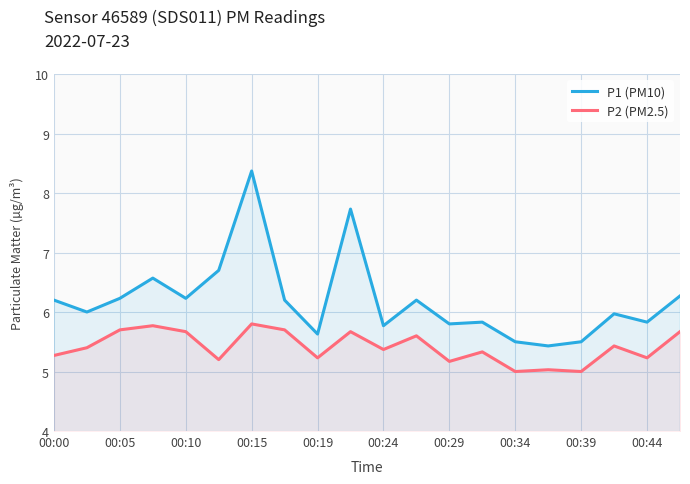

Reading left to right, transcribe all the data shown in this chart.

P1 (PM10): 6.2	6.0	6.2	6.6	6.2	6.7	8.4	6.2	5.6	7.7	5.8	6.2	5.8	5.8	5.5	5.4	5.5	6.0	5.8	6.3
P2 (PM2.5): 5.3	5.4	5.7	5.8	5.7	5.2	5.8	5.7	5.2	5.7	5.4	5.6	5.2	5.3	5.0	5.0	5.0	5.4	5.2	5.7